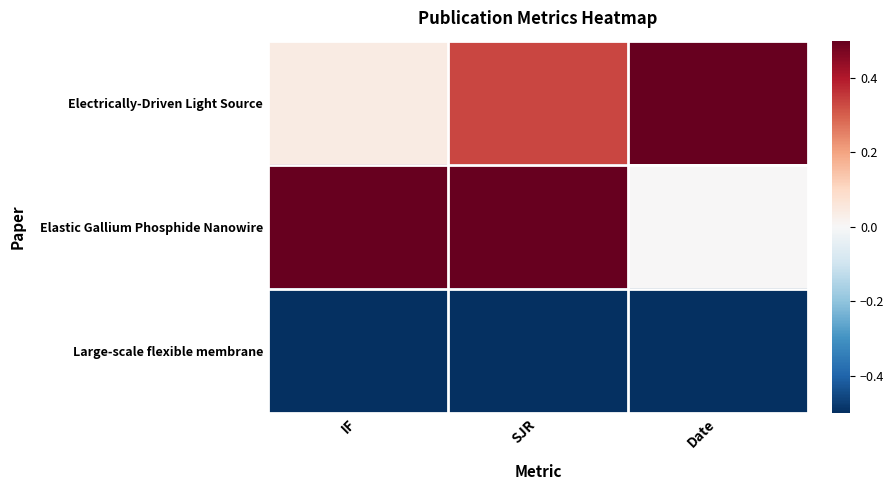

At which category is the sum across all series the highest?

SJR